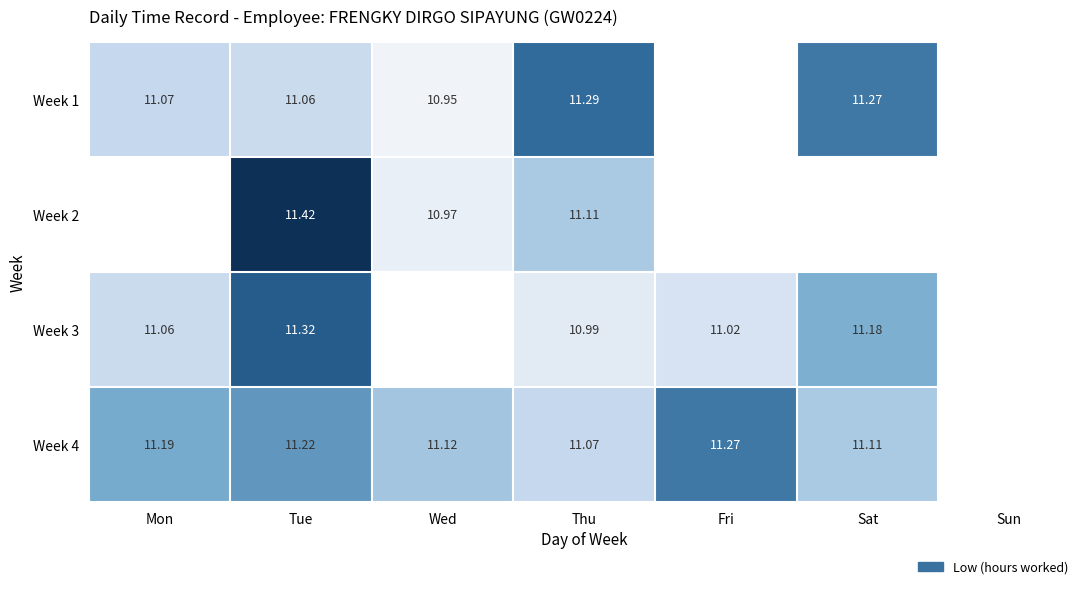

What is the spread (max minus min) of values at Sat?

0.2